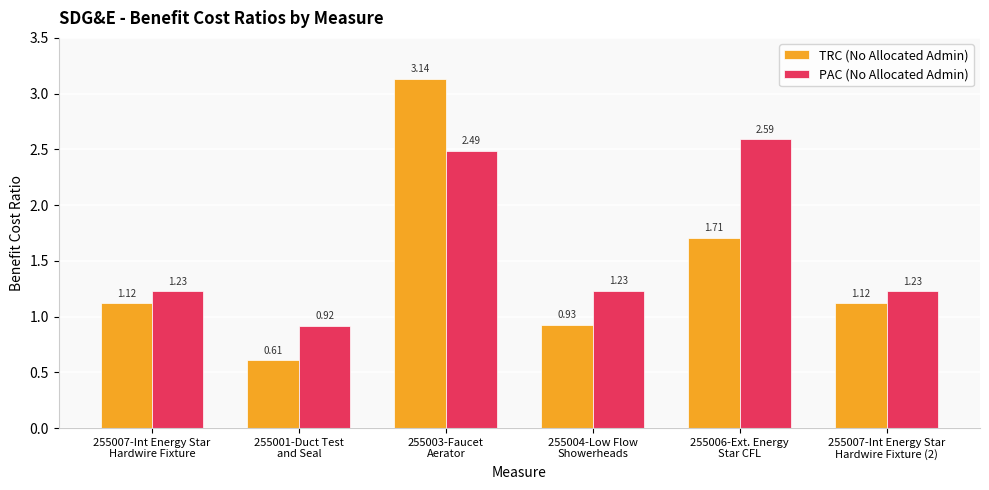

What is the sum of the PAC (No Allocated Admin) values at 255006-Ext. Energy
Star CFL and 255007-Int Energy Star
Hardwire Fixture (2)?

3.8